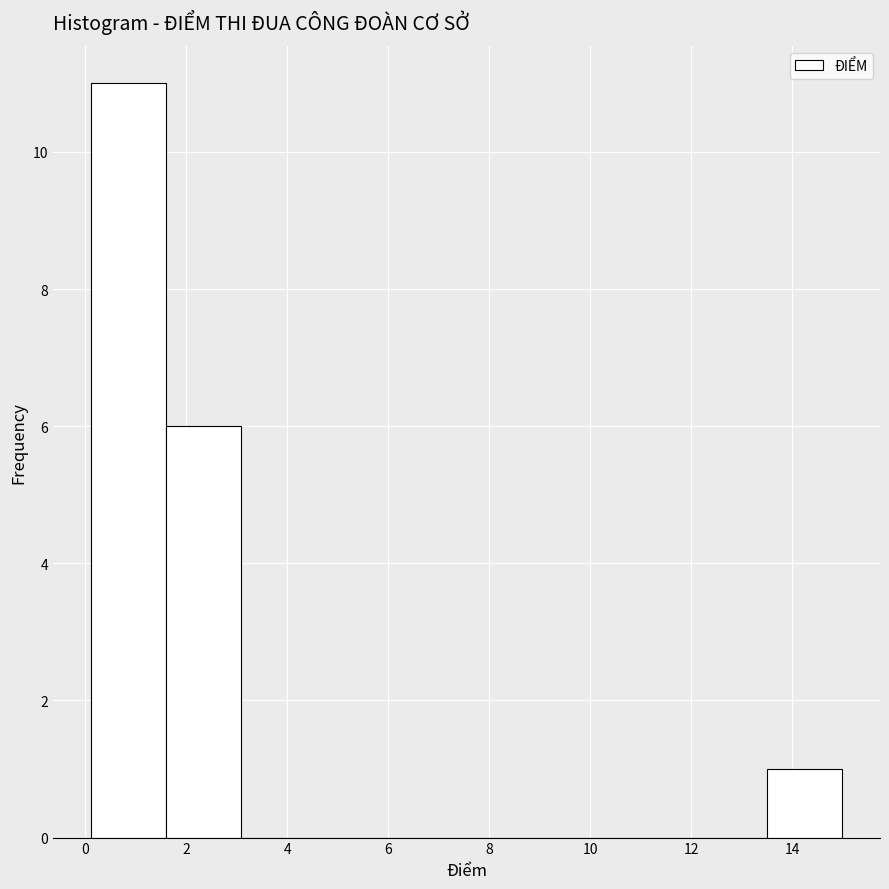

Reading left to right, list every bar in this chart as the range it spans on the x-axis followed by its height. Neither the bar edges nor the heights are printed on the chart, so give them approximately, as read against the axes.

0.2 to 1.6: 11
1.6 to 3.0: 6
3.0 to 4.6: 0
4.6 to 6.0: 0
6.0 to 7.6: 0
7.6 to 9.0: 0
9.0 to 10.6: 0
10.6 to 12.0: 0
12.0 to 13.6: 0
13.6 to 15.0: 1